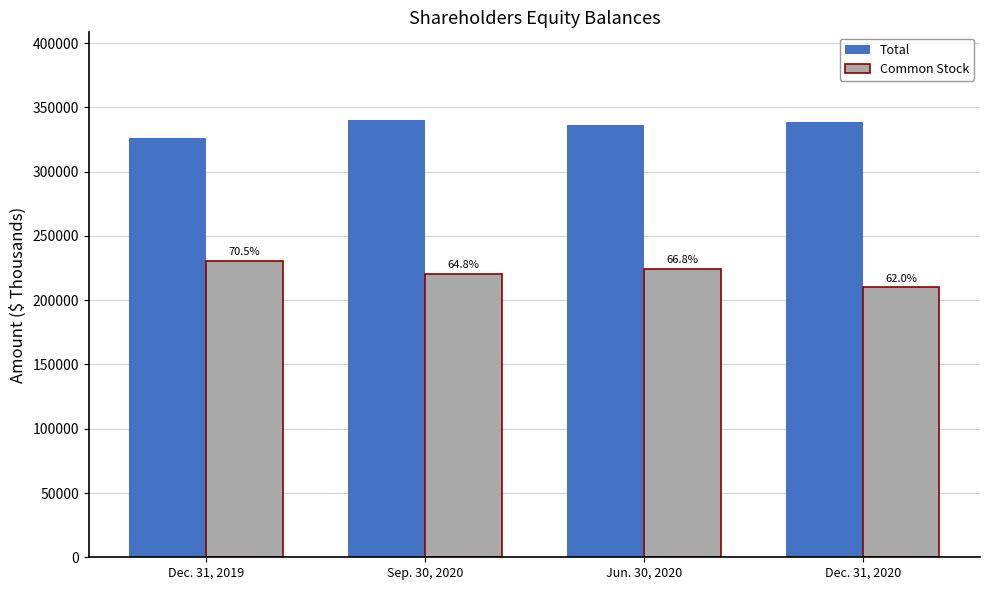

How many groups of bars are there?

4